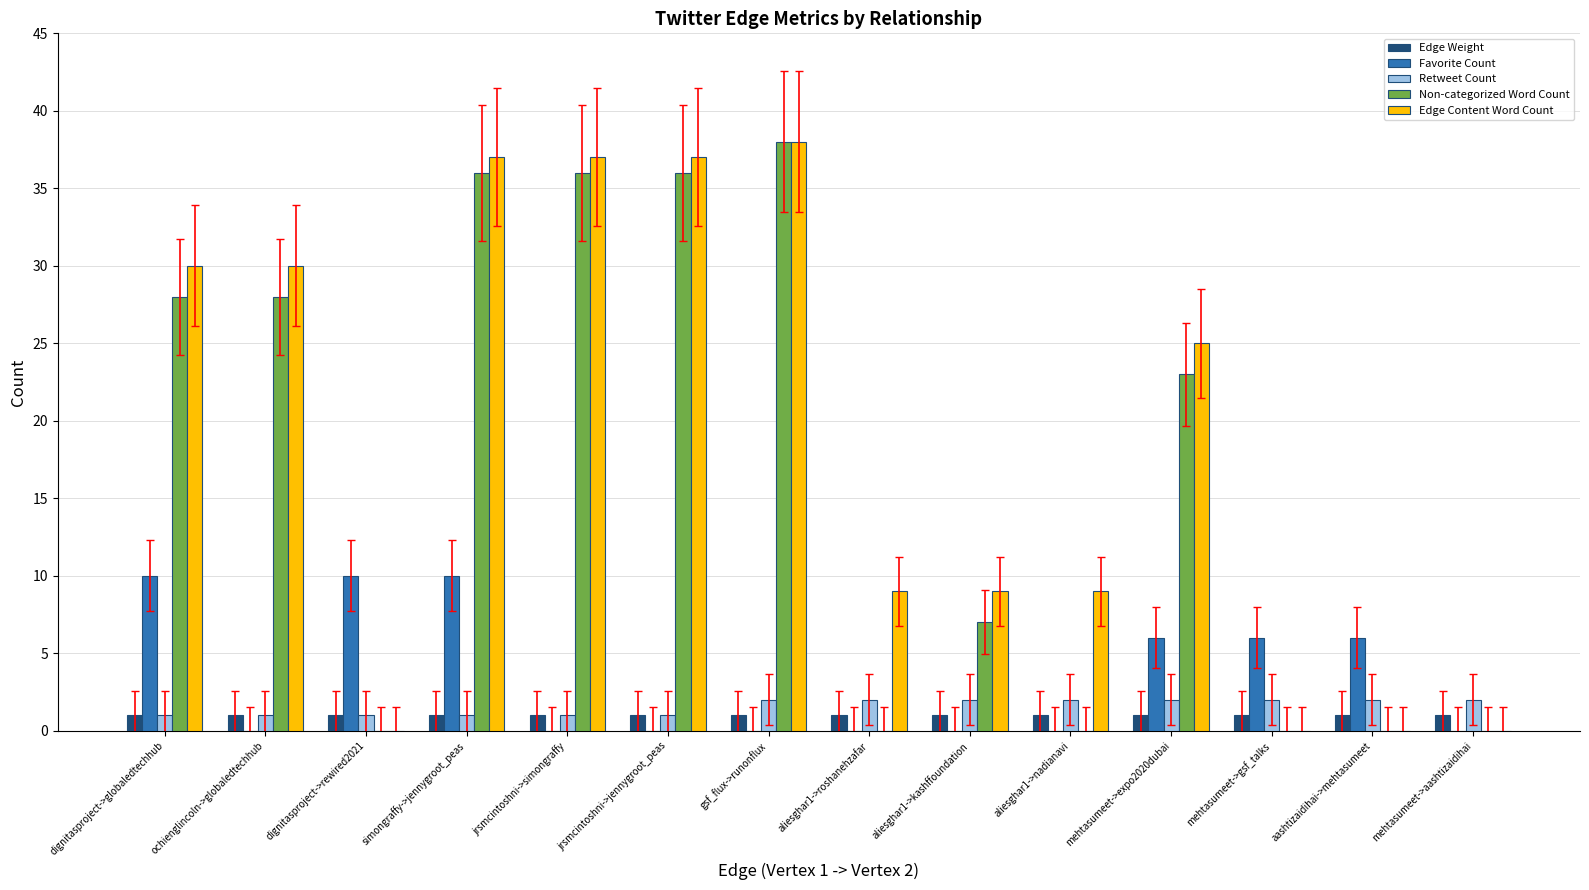

Where is Non-categorized Word Count nearest to the value 19?

mehtasumeet->expo2020dubai